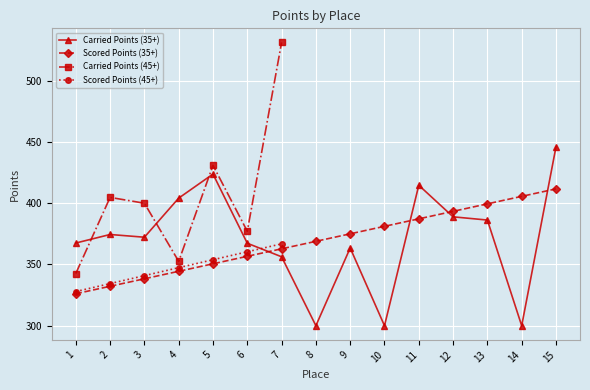

True or false: Scored Points (35+) has a value of 362.8 at 7.

True